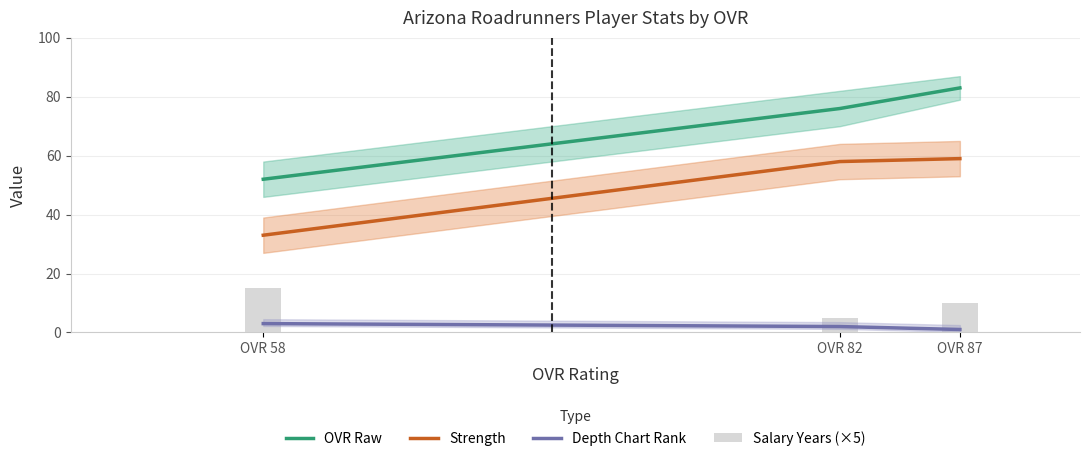

Reading left to right, what are all the values shown in this chart?

OVR Raw: OVR 87=83	OVR 82=76	OVR 58=52
Strength: OVR 87=59	OVR 82=58	OVR 58=33
Depth Chart Rank: OVR 87=1	OVR 82=2	OVR 58=3
Salary Years (×5): OVR 87=10	OVR 82=5	OVR 58=15